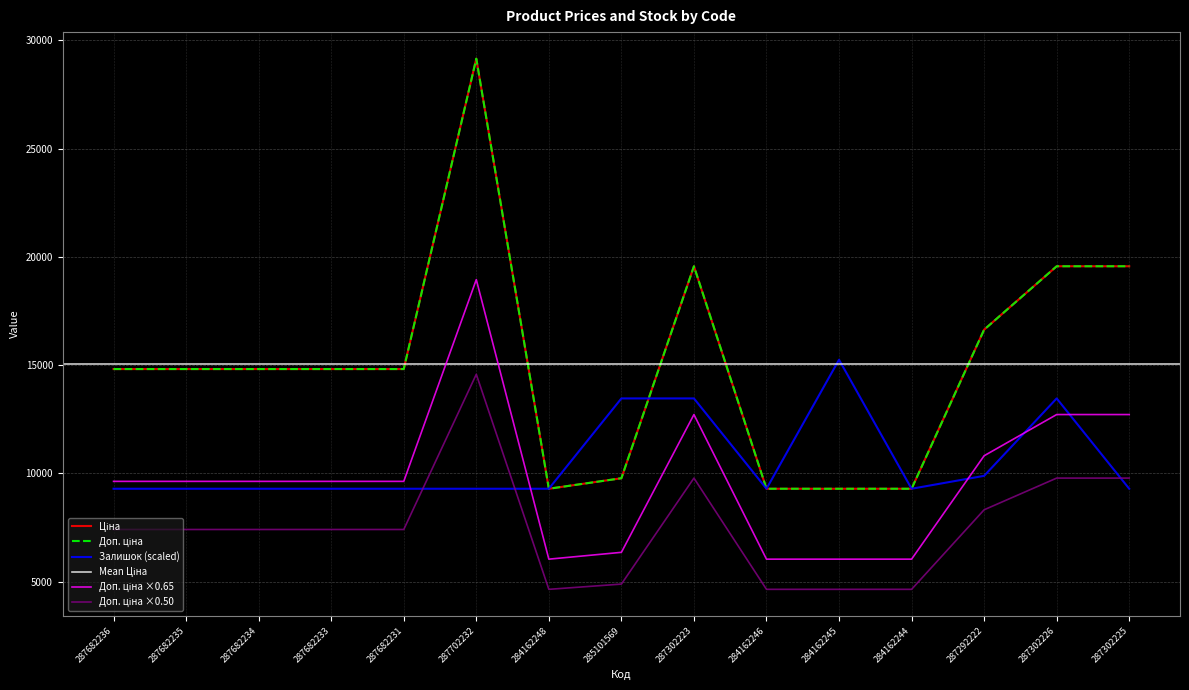

At which label does Ціна first exceed 14817?

287682236